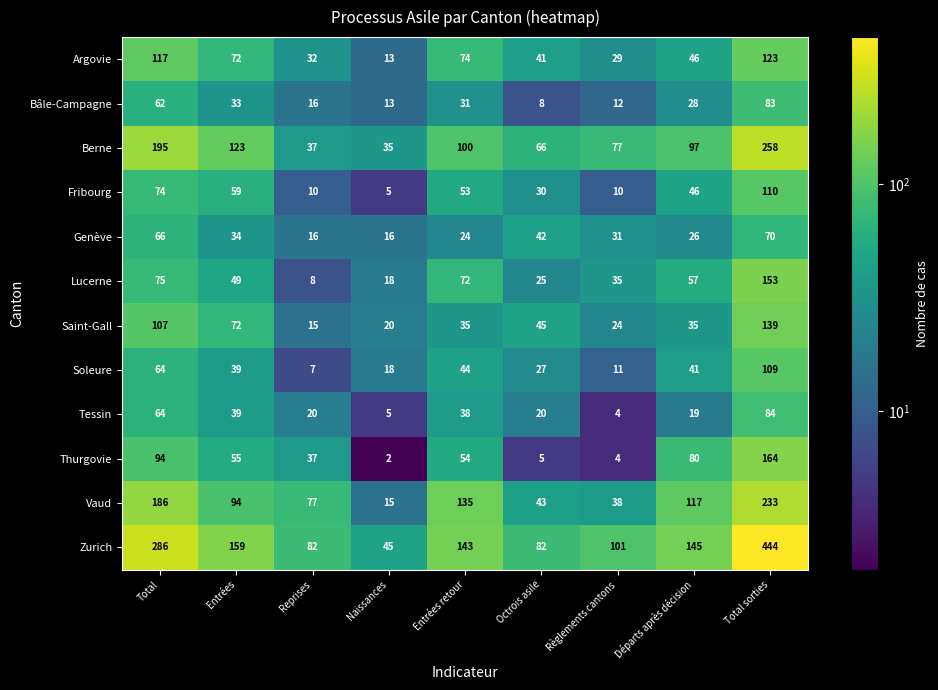

Is it true that Soleure equals 27 at Octrois asile?

True